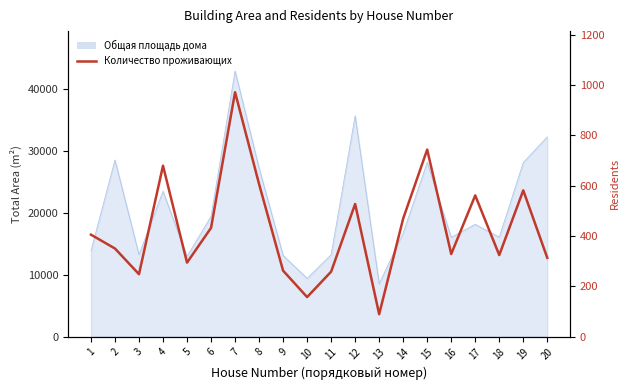

Between 18 and 17, which is larger?

17